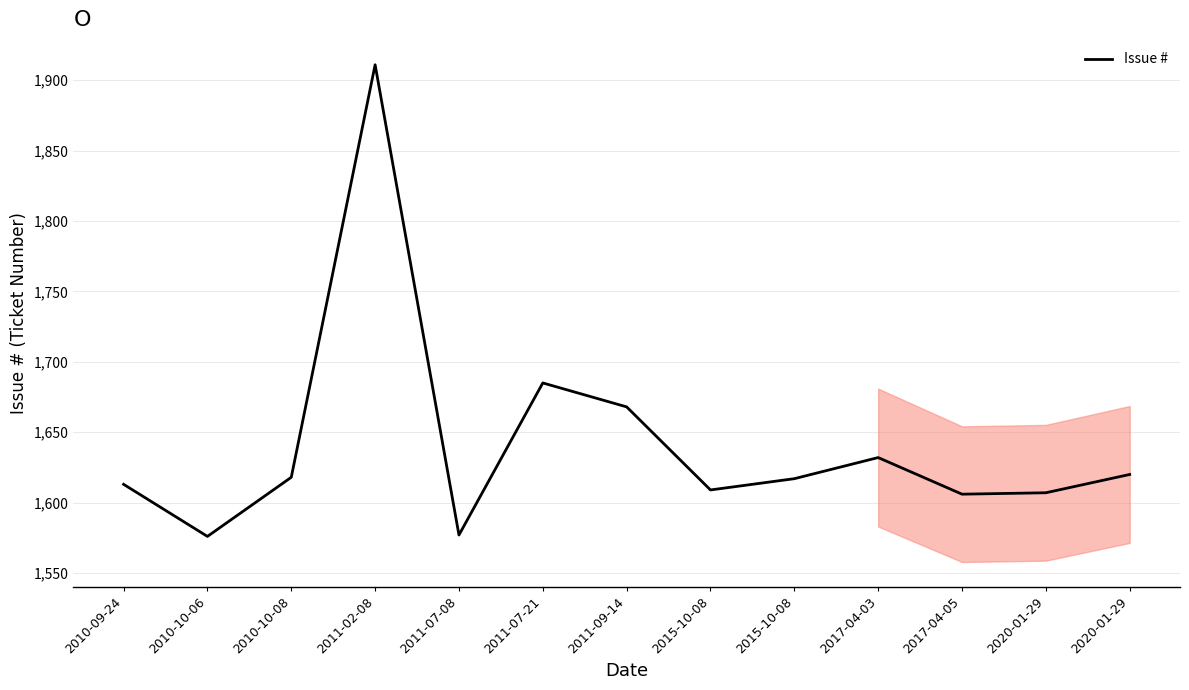

What is the minimum value shown in the chart?

1576